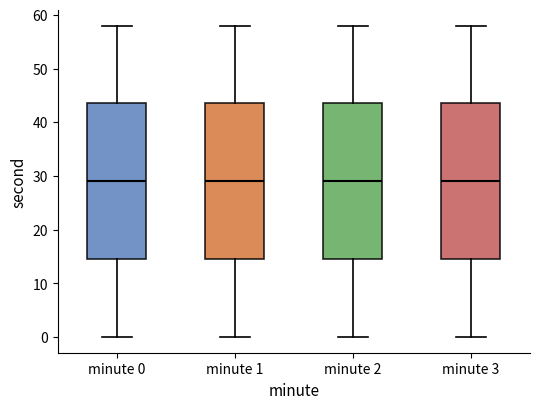

Where does the median line of the box for minute 3 sit on the y-axis? The values are not printed on the chart, so give them approximately, as read against the axis.

29